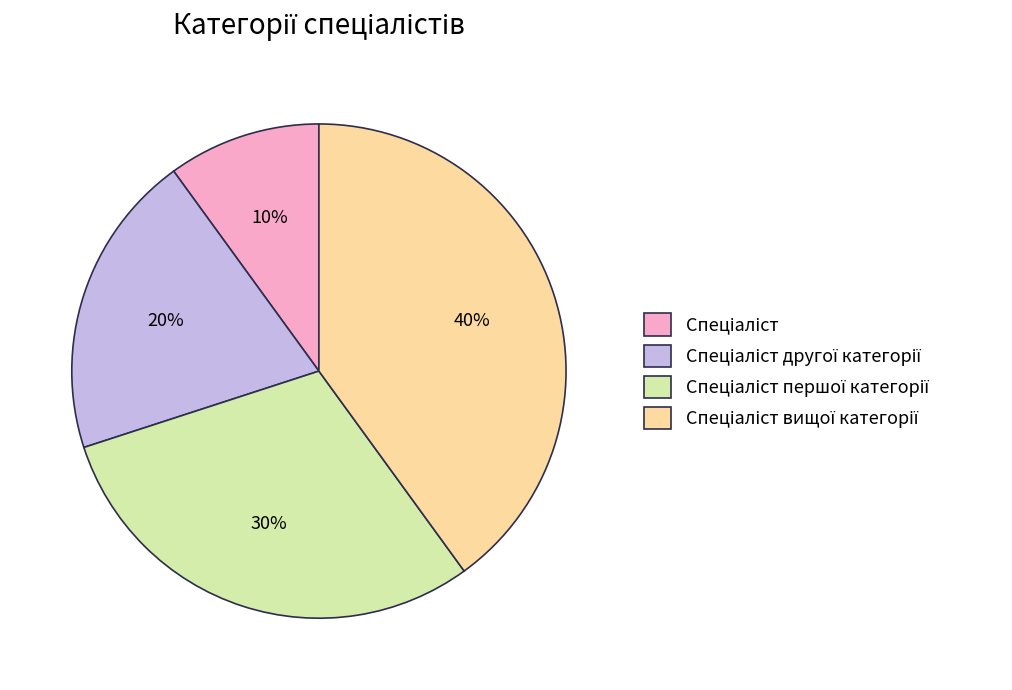

Does any single category account for the majority?

No